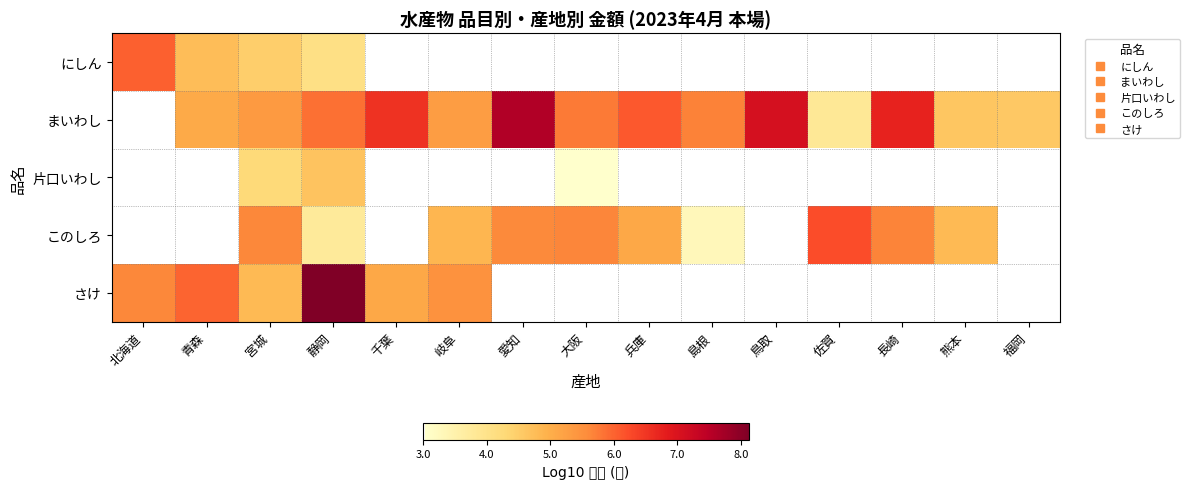

The さけ series shows 5.6 at 北海道. True or false?

True